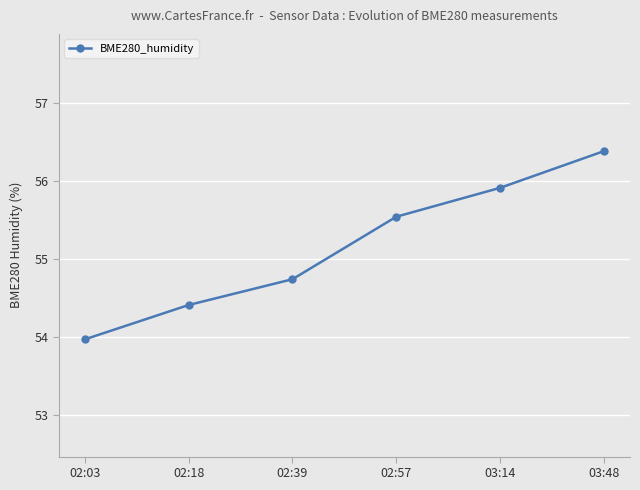

What is the difference between the second highest and minimum values?

1.9